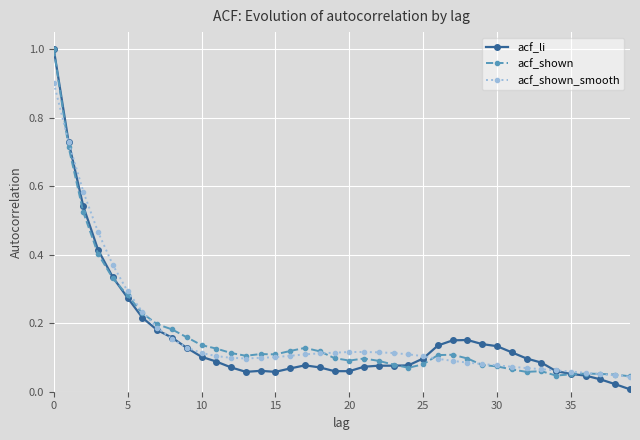

True or false: acf_li has more than 0 points higher than both neighbors.

True